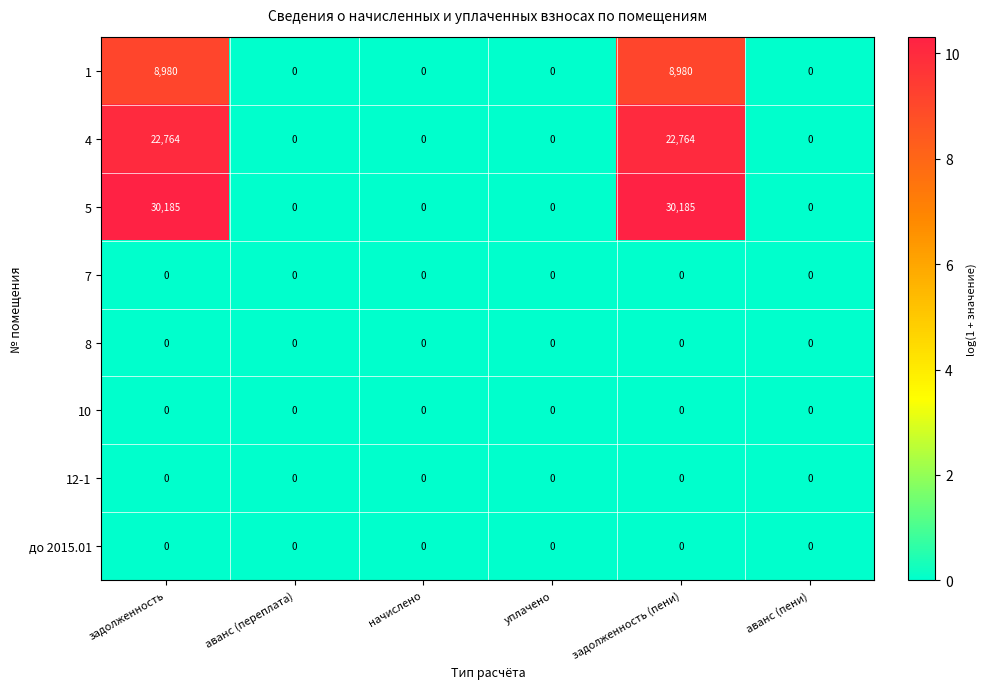

What is the difference between the second highest and minimum values in the 5 series?

30185